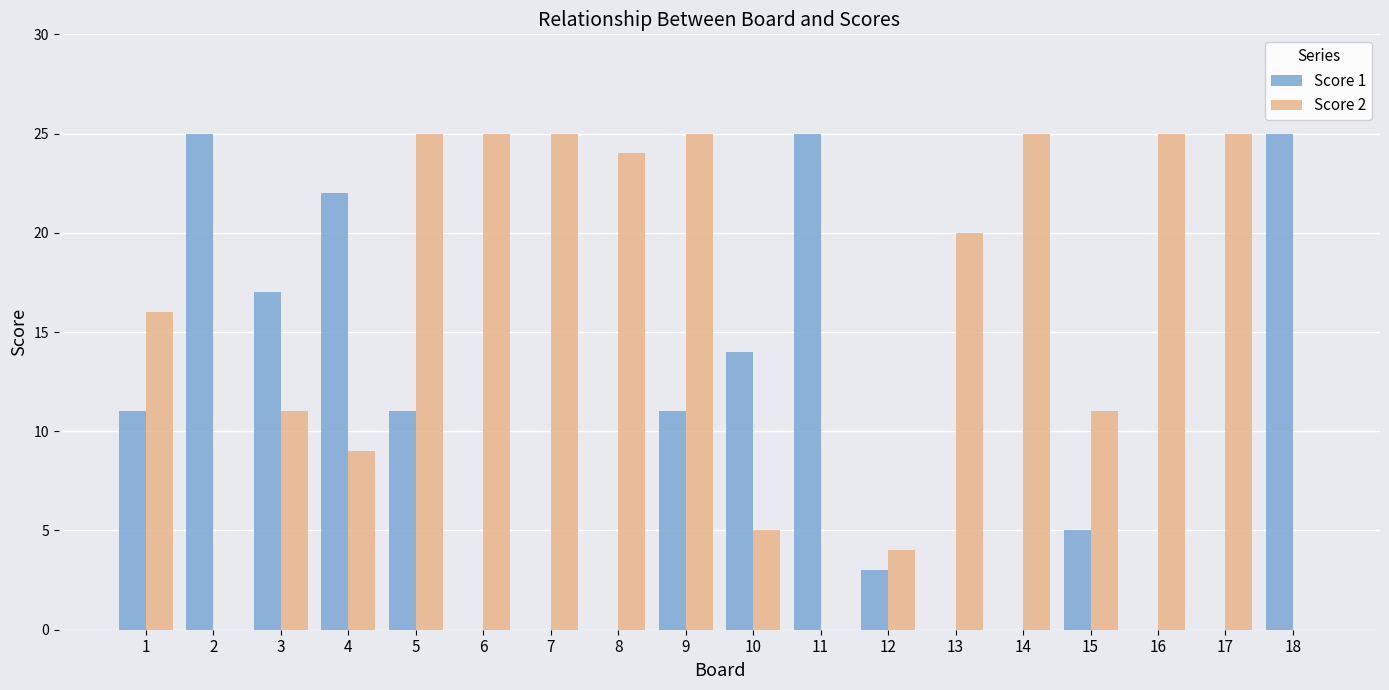

What is the greatest value displayed?

25